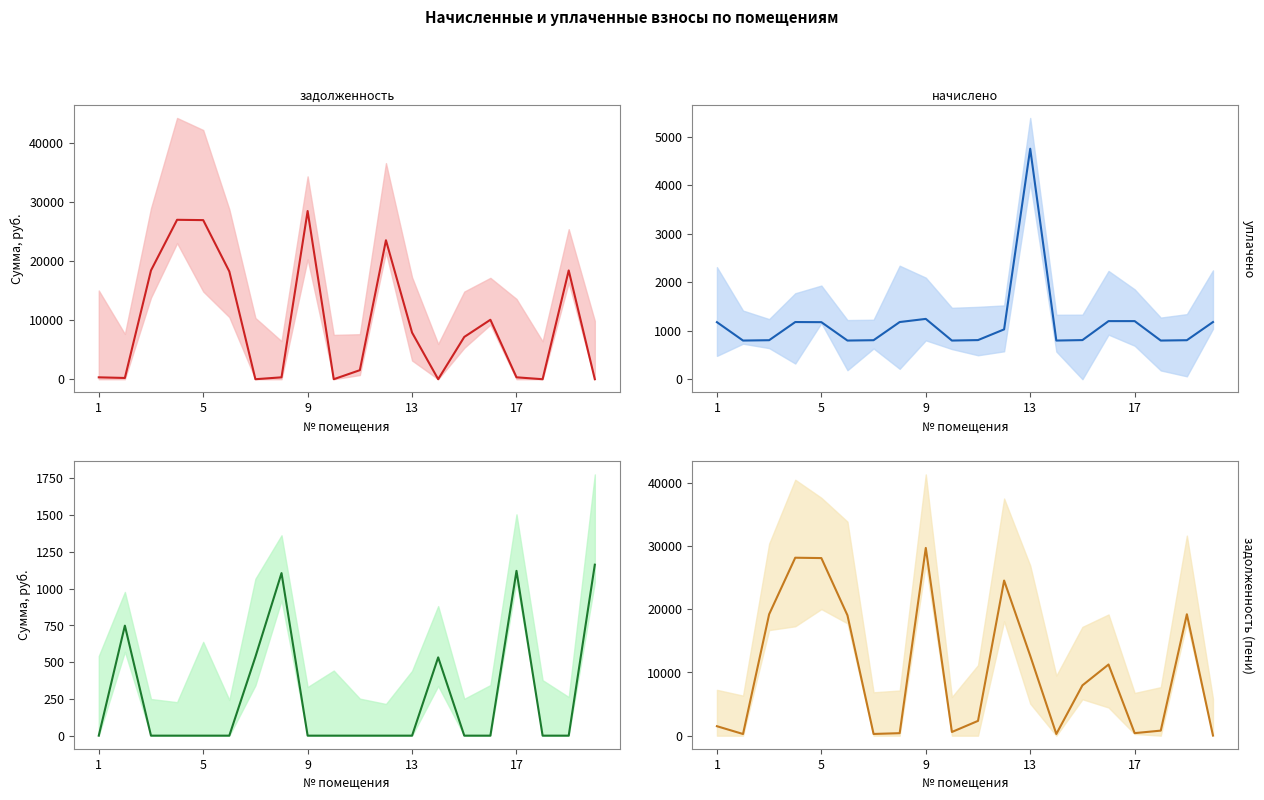

Which series has the widest spread of values?

задолженность (пени)